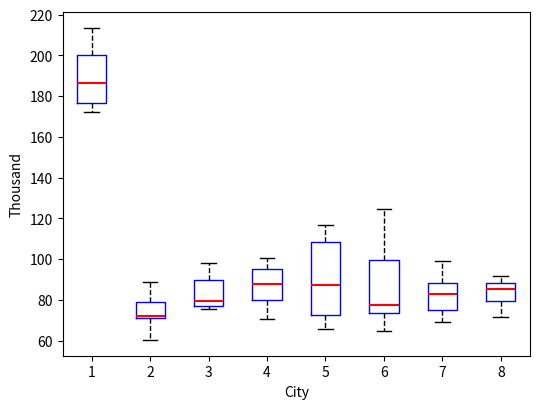

Reading left to right, read every box against the y-axis: the position of its median line, the range the box covers, and the ends of its whiskers. The values are not printed on the chart, so give them approximately, as read against the axis.

1: median 186, box 176 to 200, whiskers 172 to 214
2: median 72 (just above the box's lower edge), box 72 to 80, whiskers 60 to 88
3: median 80, box 78 to 90, whiskers 76 to 98
4: median 88, box 80 to 96, whiskers 70 to 100
5: median 88, box 72 to 108, whiskers 66 to 116
6: median 78, box 74 to 100, whiskers 64 to 124
7: median 82, box 74 to 88, whiskers 68 to 98
8: median 86, box 80 to 88, whiskers 72 to 92